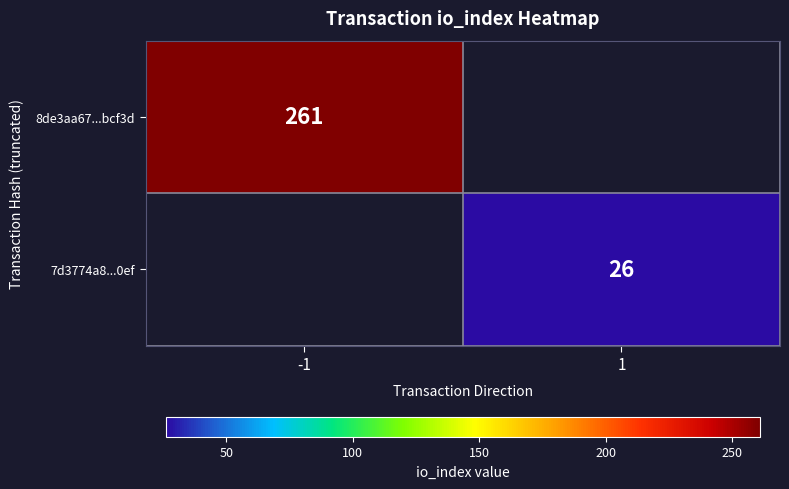

Is it true that 7d3774a8...0ef equals 6 at 1?

False